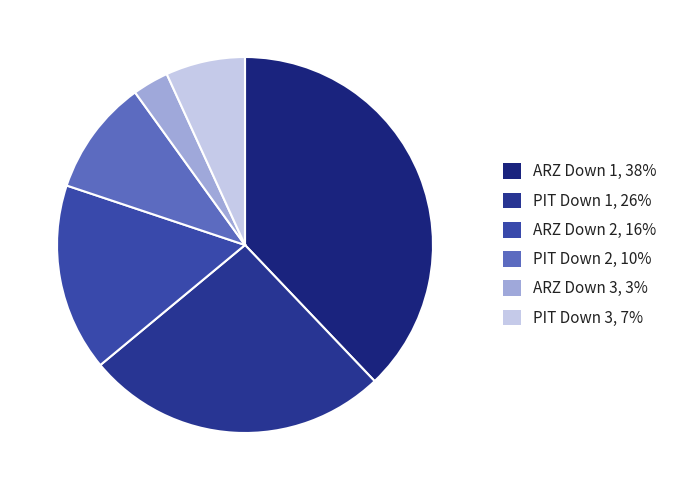

Approximately how many times larger is the value at ARZ Down 3 compared to PIT Down 2?

0.3